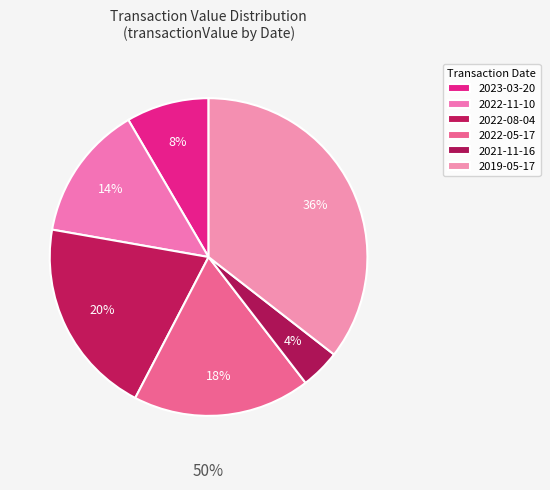

To the nearest percent, what percentage of the pie is 2022-11-10?

14%